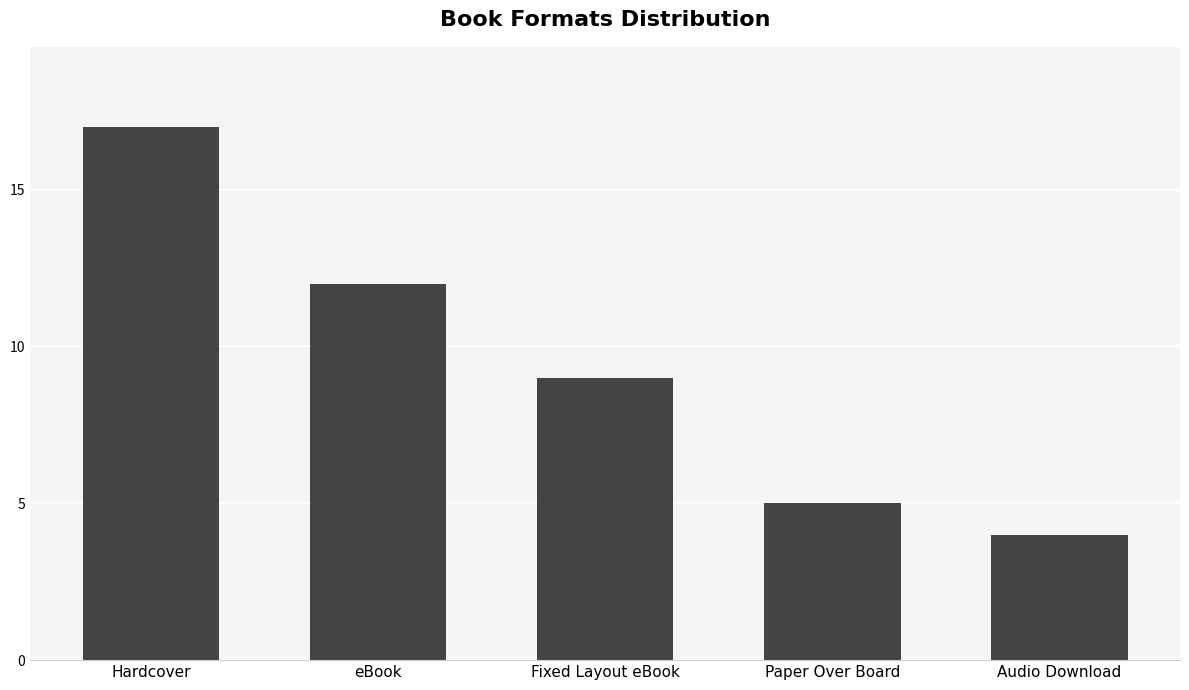

What is the greatest value displayed?

17